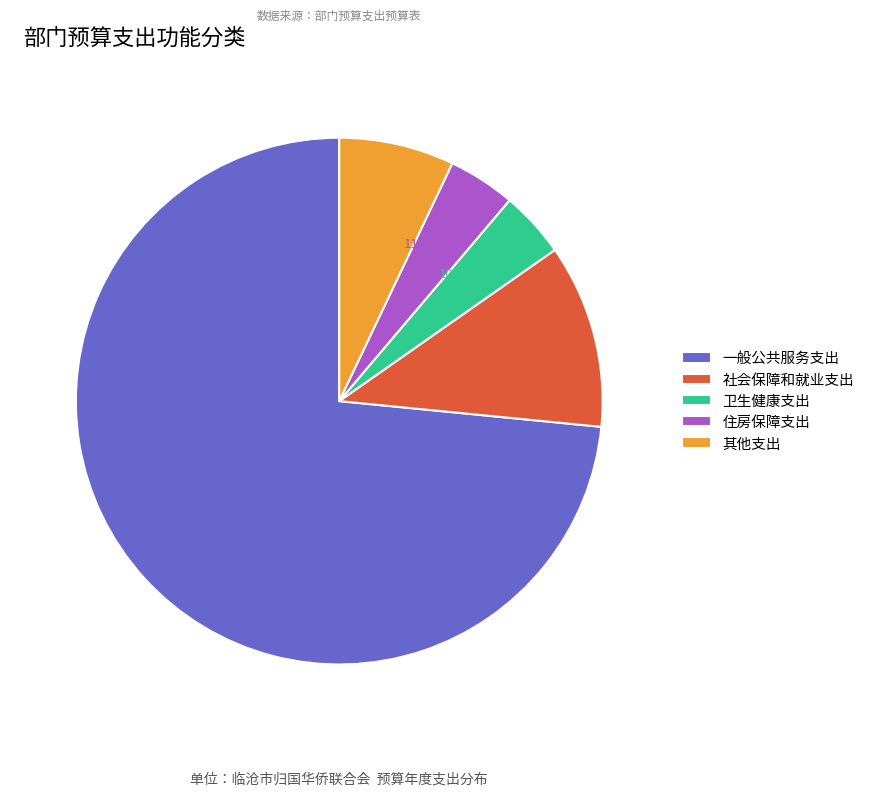

What is the majority slice?

一般公共服务支出